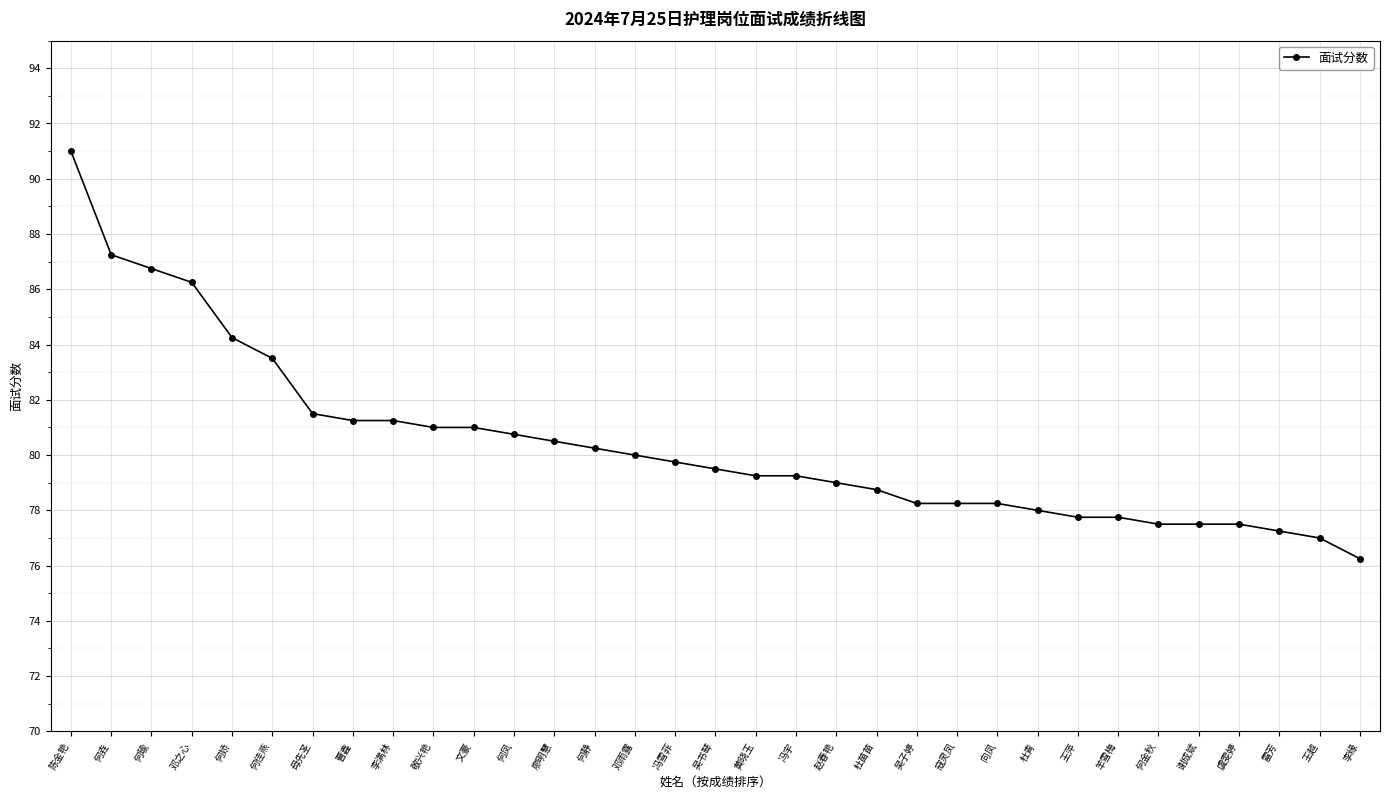

Count the number of categories in the chart.

33